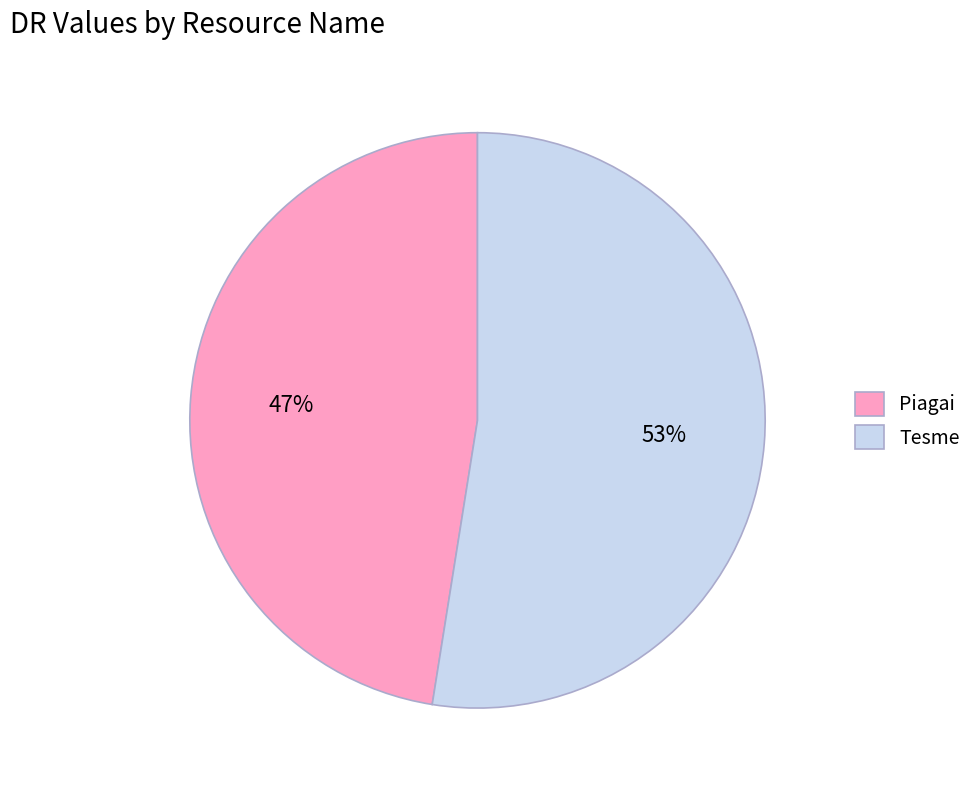

To the nearest percent, what is the combined percentage of Tesme and Piagai?

100%